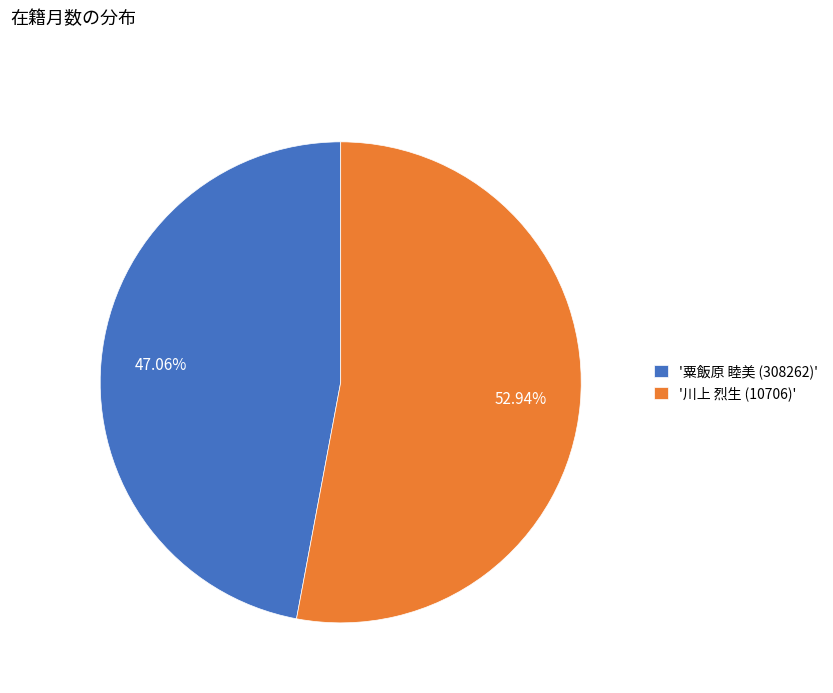

Combined, do '川上 烈生 (10706)' and '粟飯原 睦美 (308262)' account for over 50%?

Yes